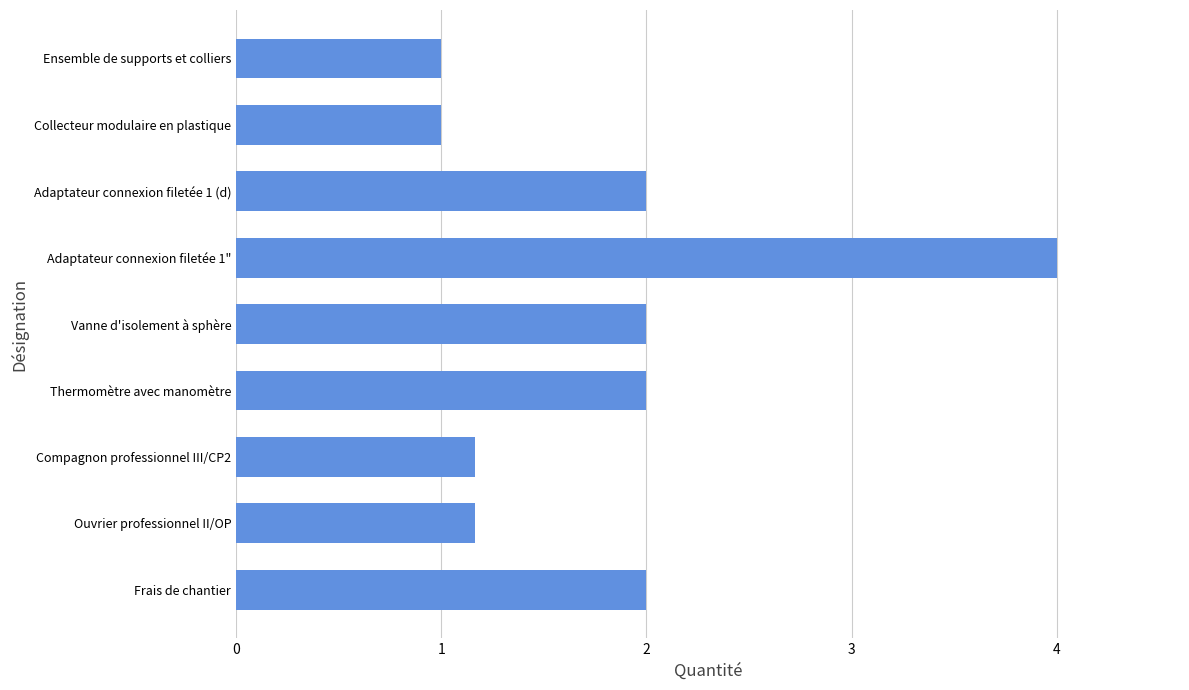

Which has a higher value, Collecteur modulaire en plastique or Thermomètre avec manomètre?

Thermomètre avec manomètre